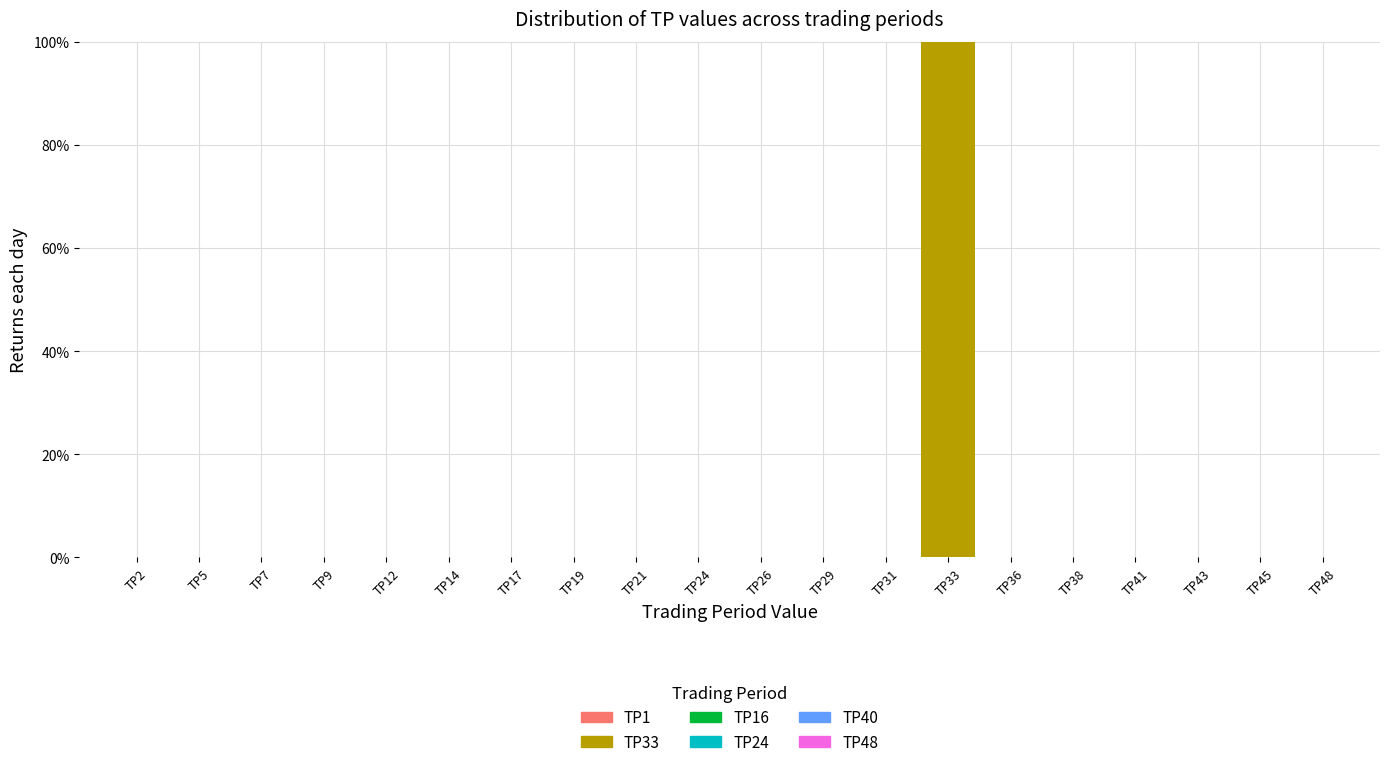

Reading left to right, what are all the values shown in this chart?

TP2=0	TP5=0	TP7=0	TP9=0	TP12=0	TP14=0	TP17=0	TP19=0	TP21=0	TP24=0	TP26=0	TP29=0	TP31=0	TP33=100	TP36=0	TP38=0	TP41=0	TP43=0	TP45=0	TP48=0